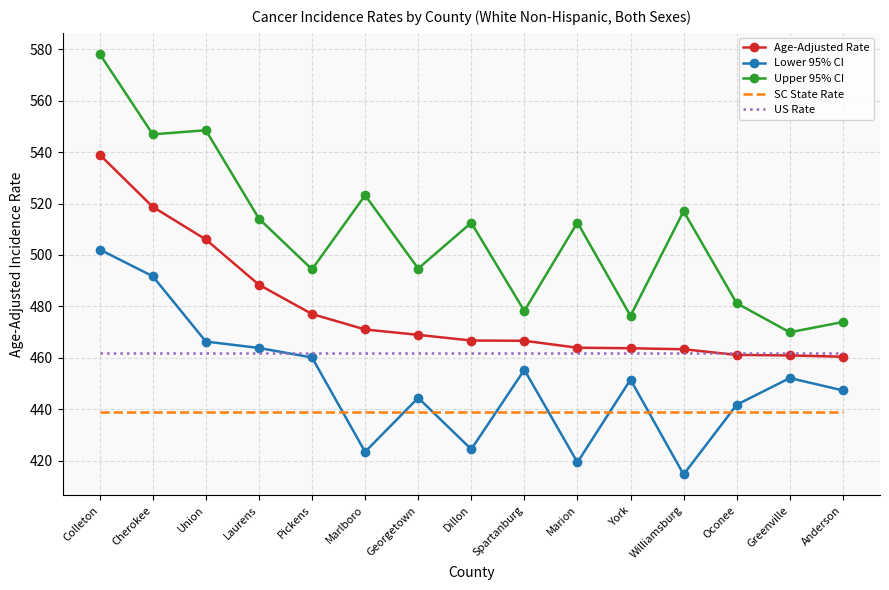

The Upper 95% CI series shows 478.2 at Spartanburg. True or false?

True